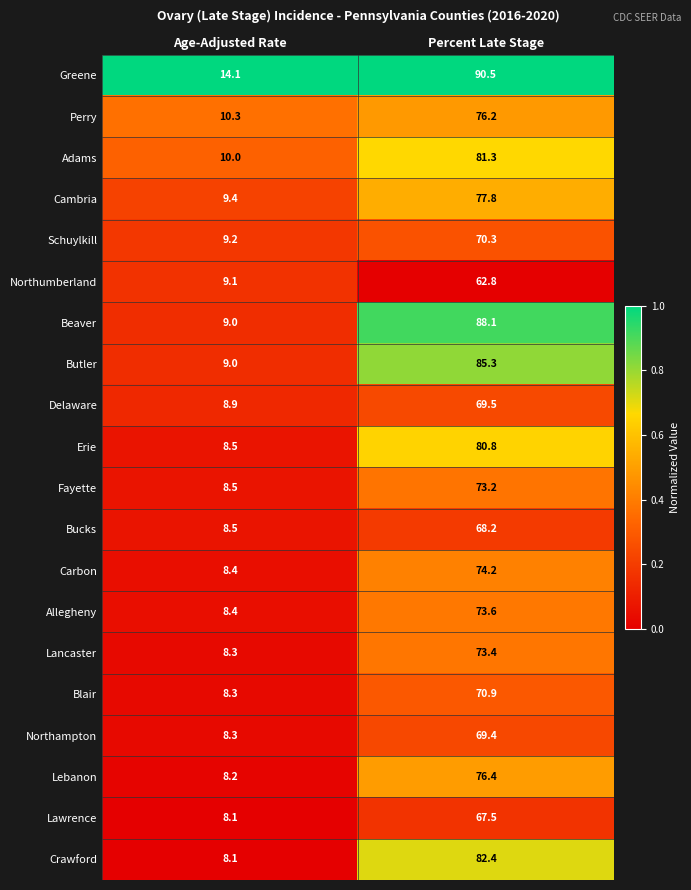

What is the sum of all Perry values?

86.5